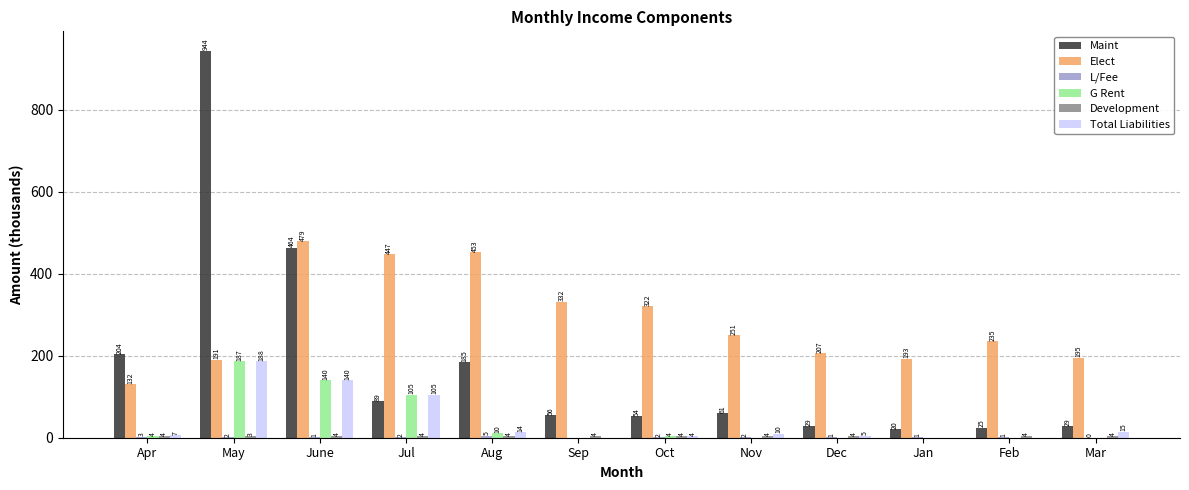

Which label corresponds to the largest value in the chart?

May